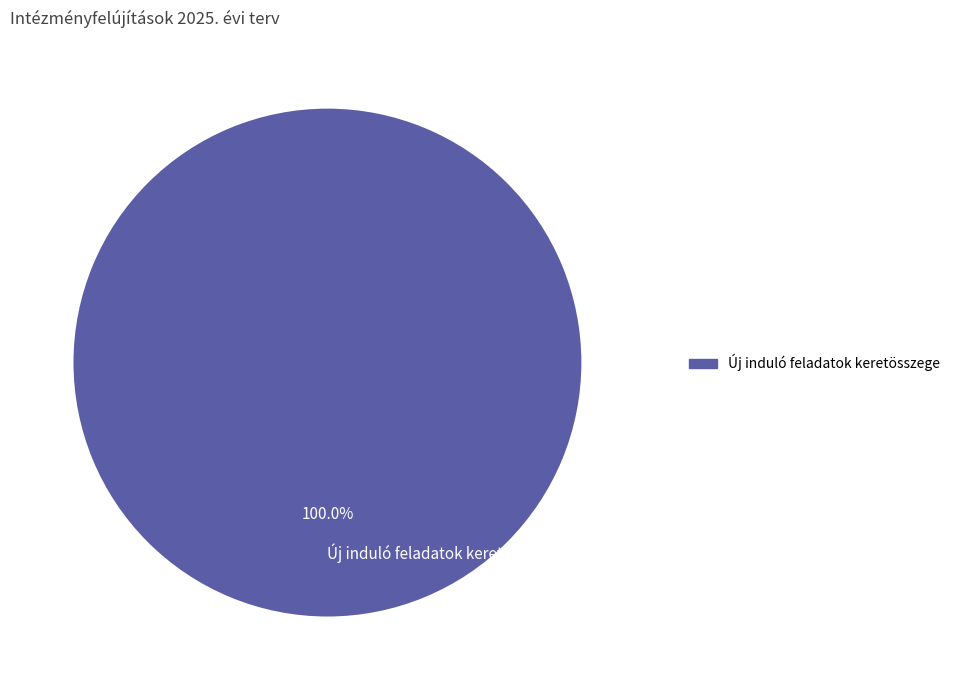

Is Új induló feladatok keretösszege the majority of the pie?

Yes